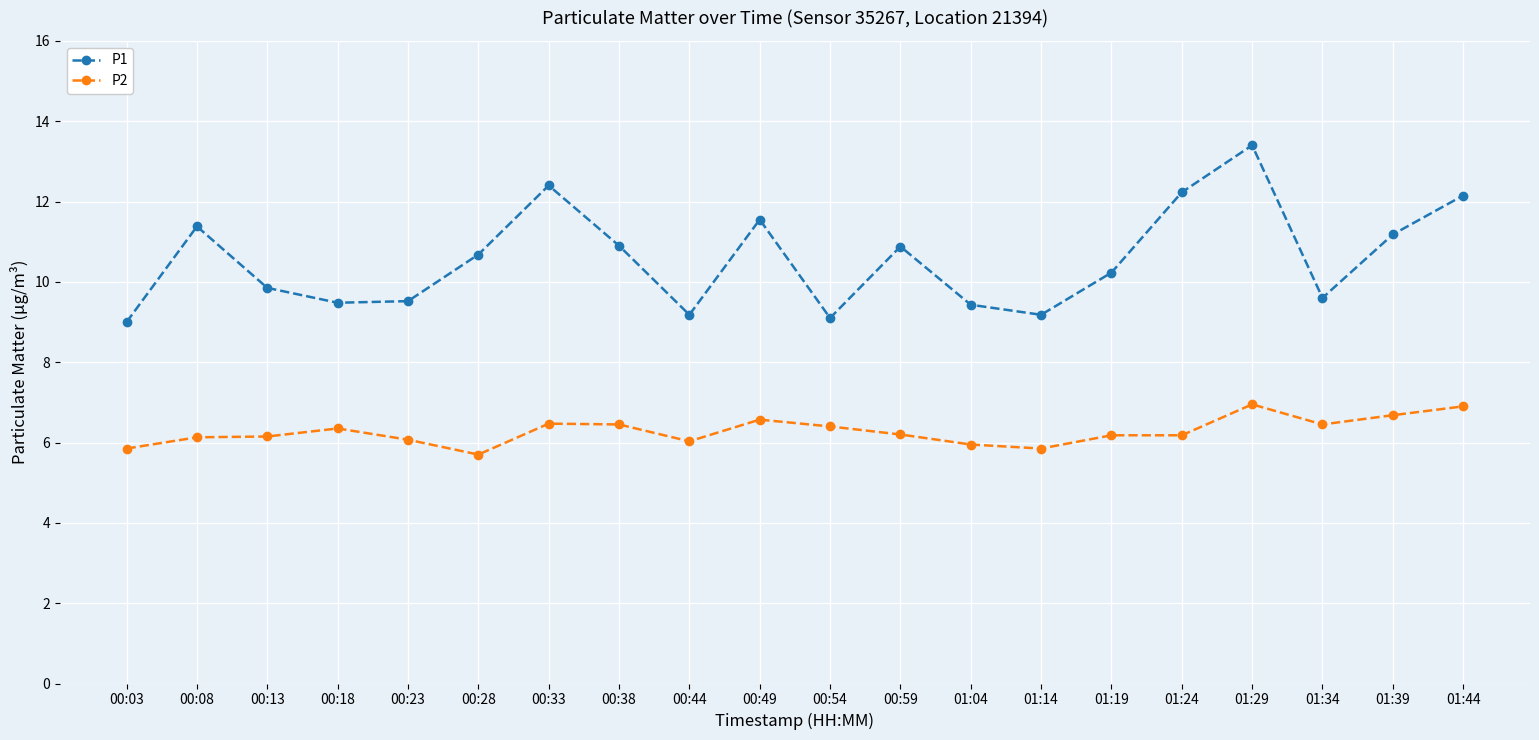

How many lines are shown in the chart?

2